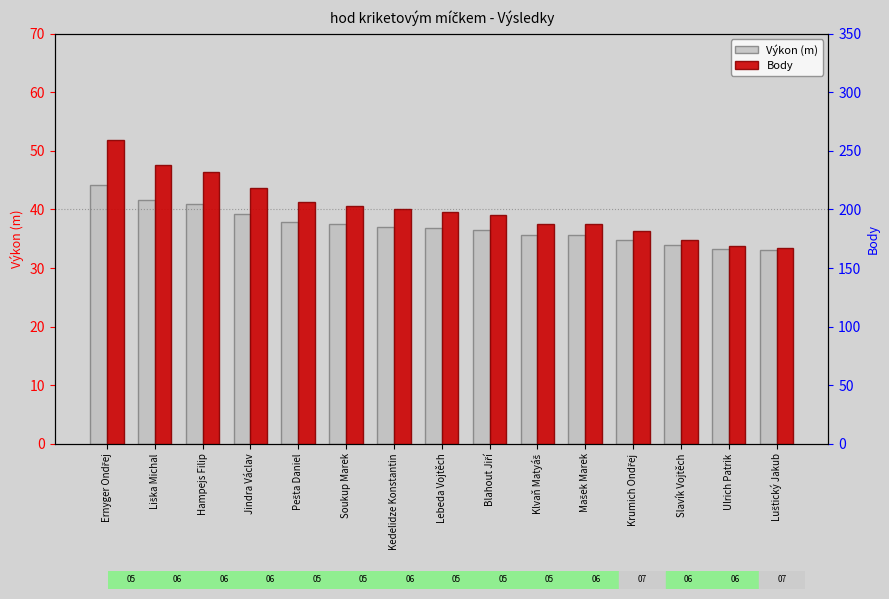

Reading right to left, list all the values displayed in this chart.

Výkon (m): 33.0	33.2	33.9	34.8	35.6	35.6	36.4	36.8	37.0	37.5	37.8	39.3	40.9	41.7	44.2
Body: 167.0	169.0	174.0	182.0	188.0	188.0	195.0	198.0	200.0	203.0	206.0	218.0	232.0	238.0	259.0